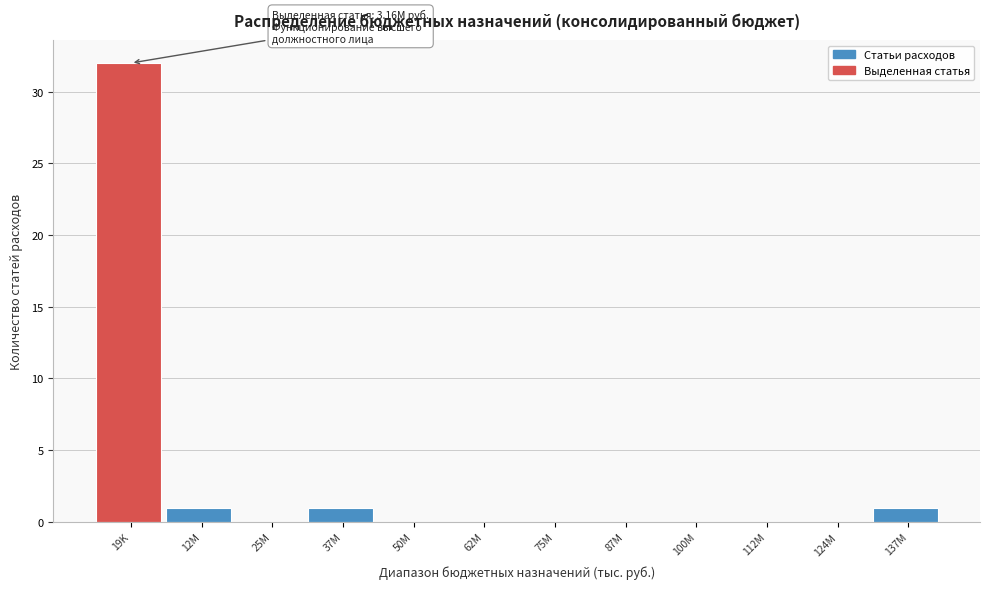

Reading left to right, extract all data points from this chart.

19K=32	12M=1	25M=0	37M=1	50M=0	62M=0	75M=0	87M=0	100M=0	112M=0	124M=0	137M=1